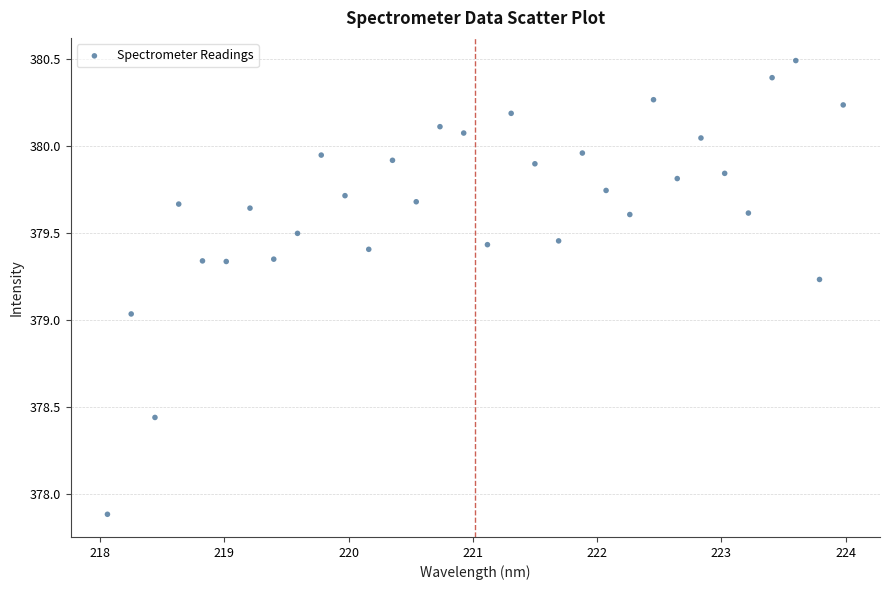

What is the range of X values (max minus min)?

5.9